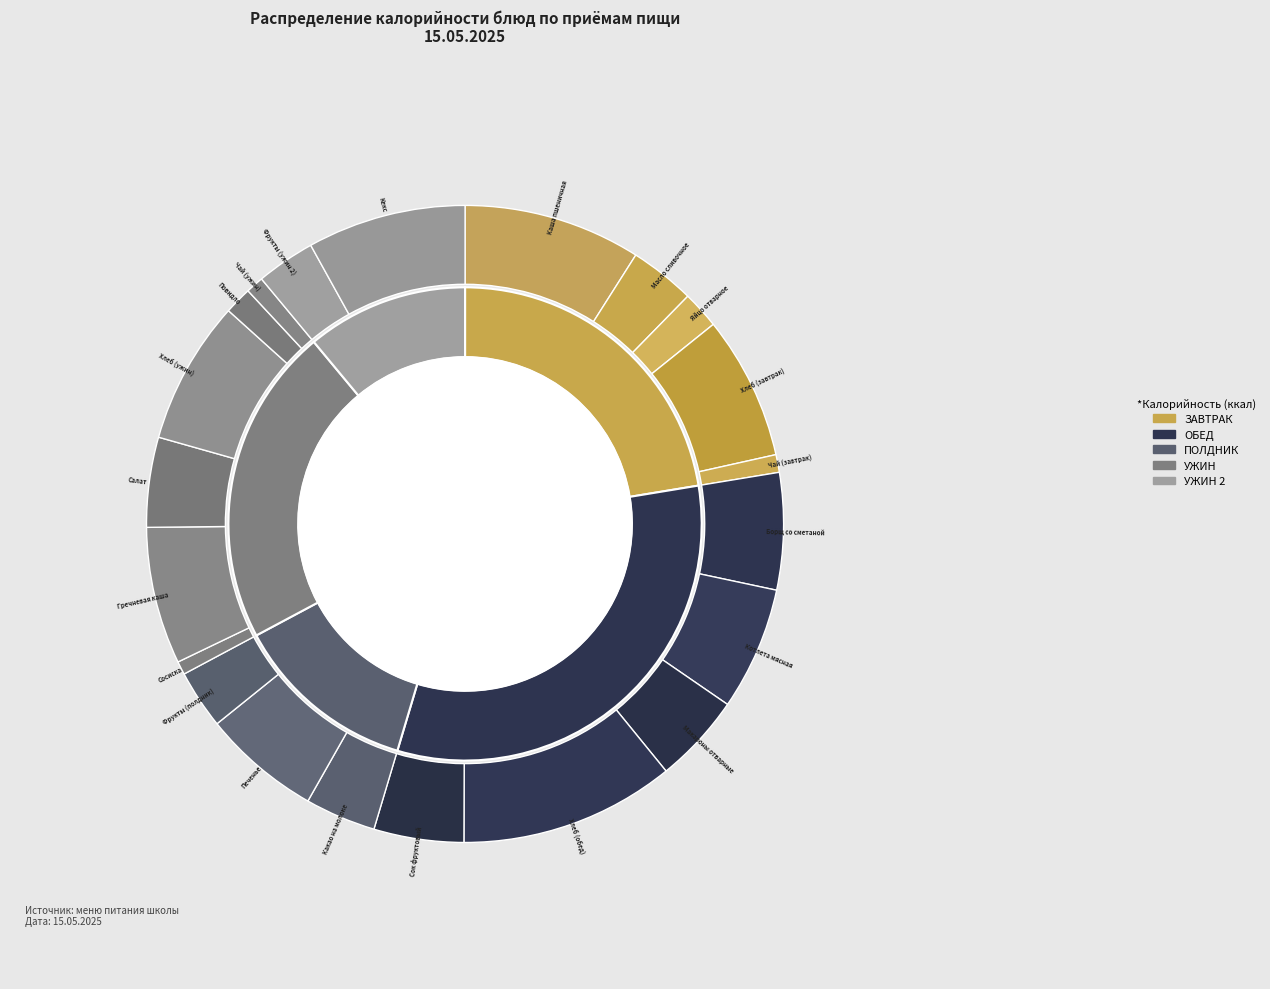

True or false: Какао на молоке accounts for 4% of the total.

True